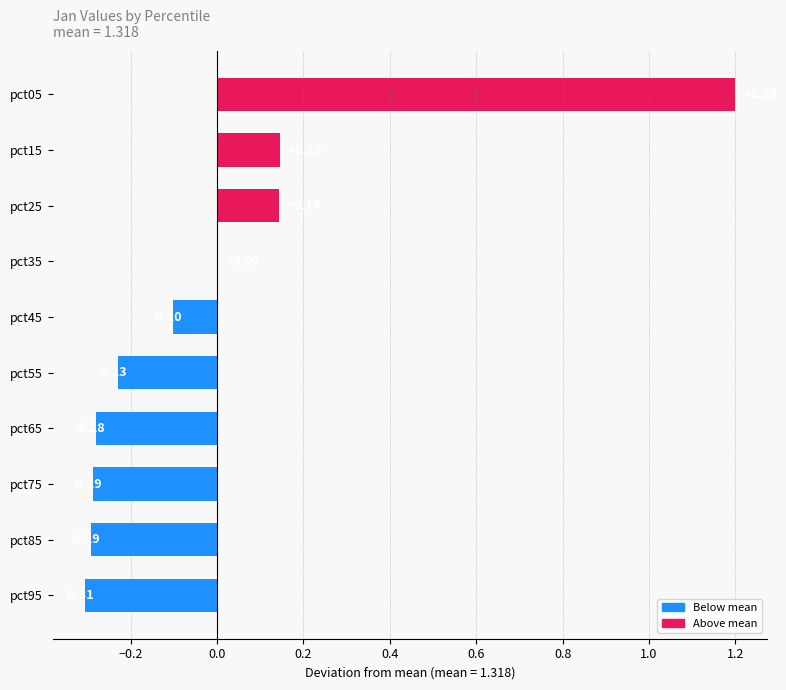

Which has a higher value, pct15 or pct85?

pct15